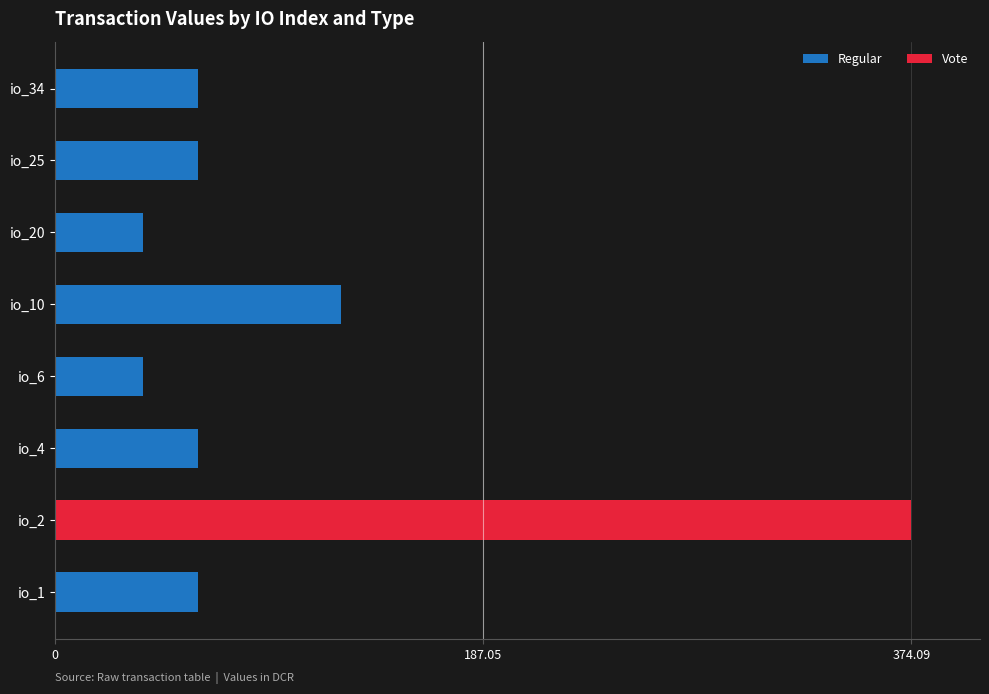

True or false: Regular has a value of 86.6 at io_25.

False